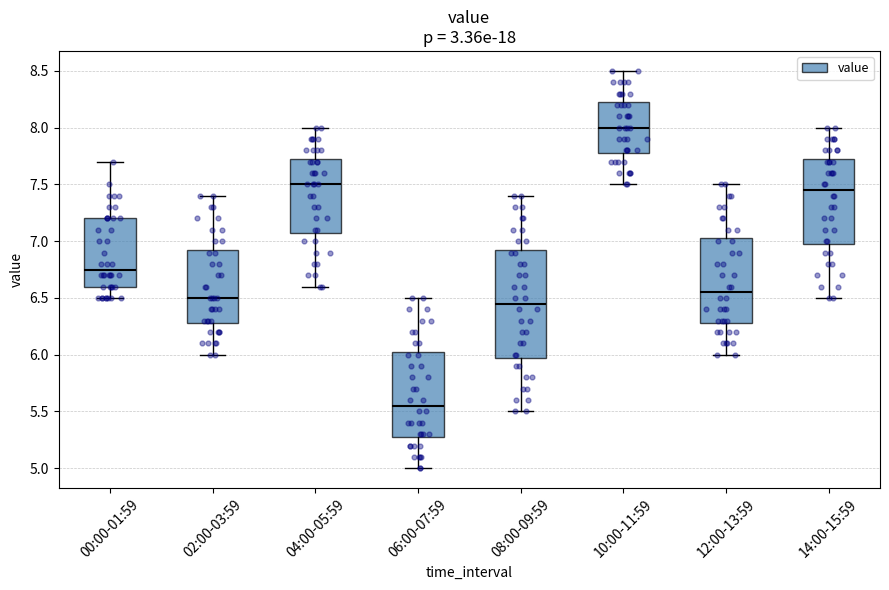

Where does the lower whisker of the box for 02:00-03:59 end on the y-axis? The values are not printed on the chart, so give them approximately, as read against the axis.

6.00